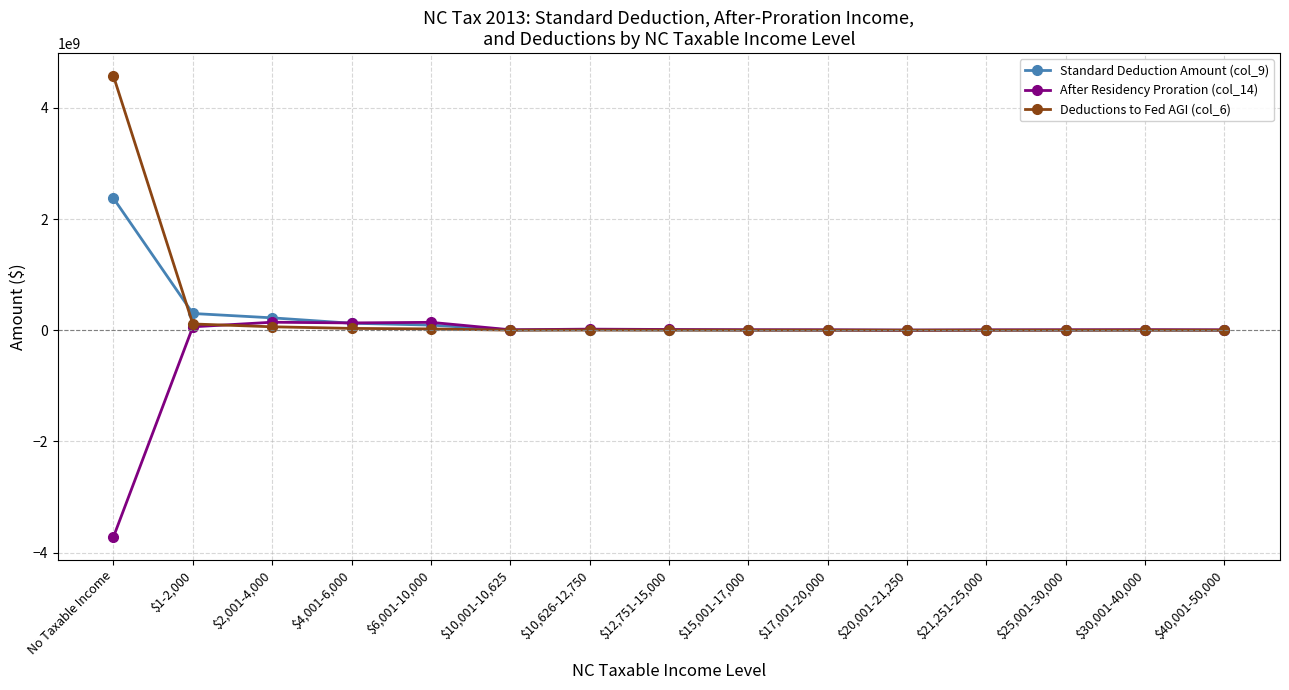

What is the label of the 12th point from the left?

$21,251-25,000